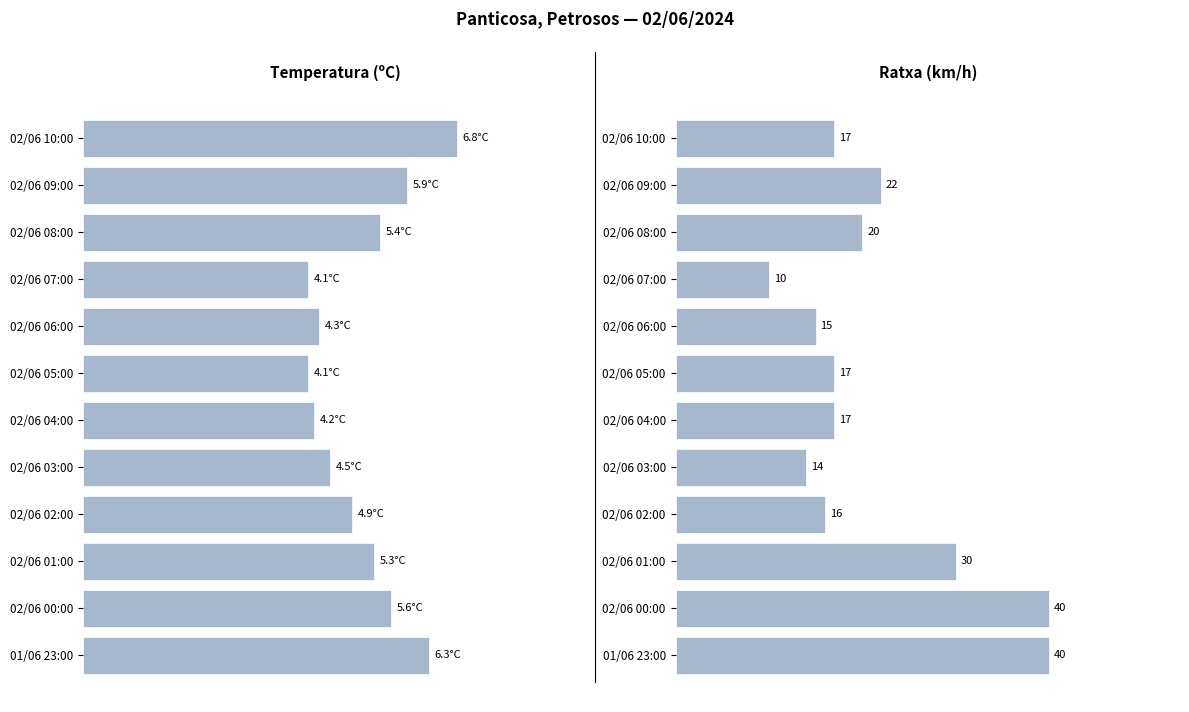

What is the average value of the Temperatura (ºC) series?

5.1